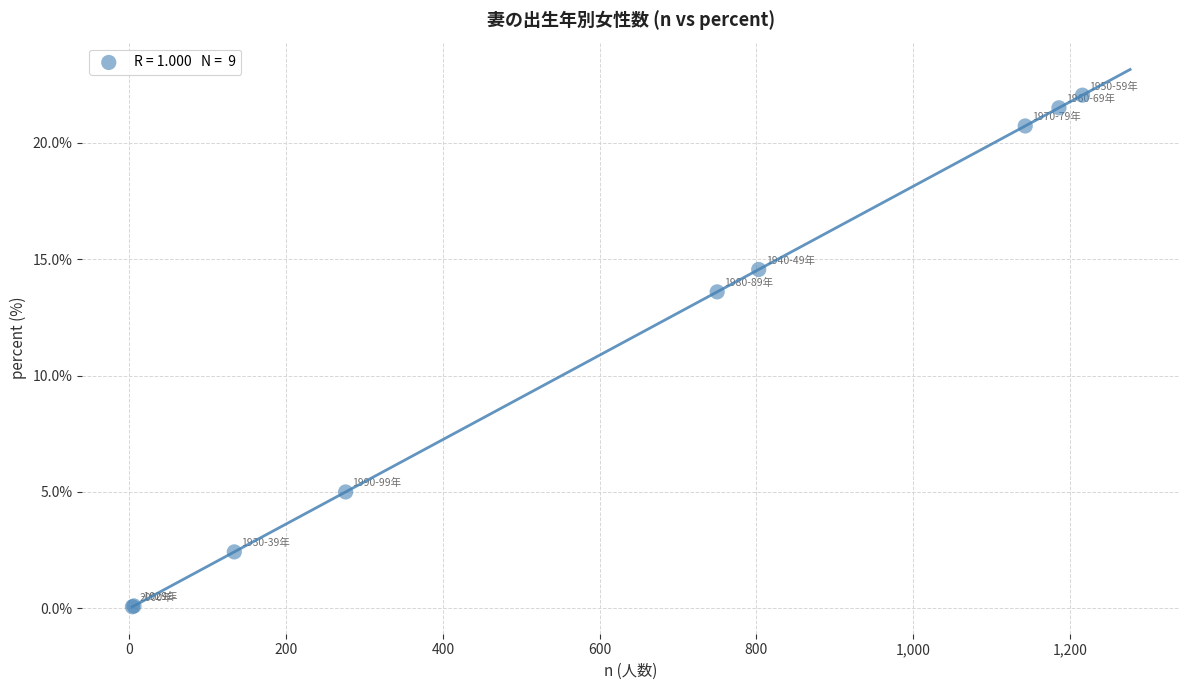

What Y value in the scatter plot is closest to 11?

13.6